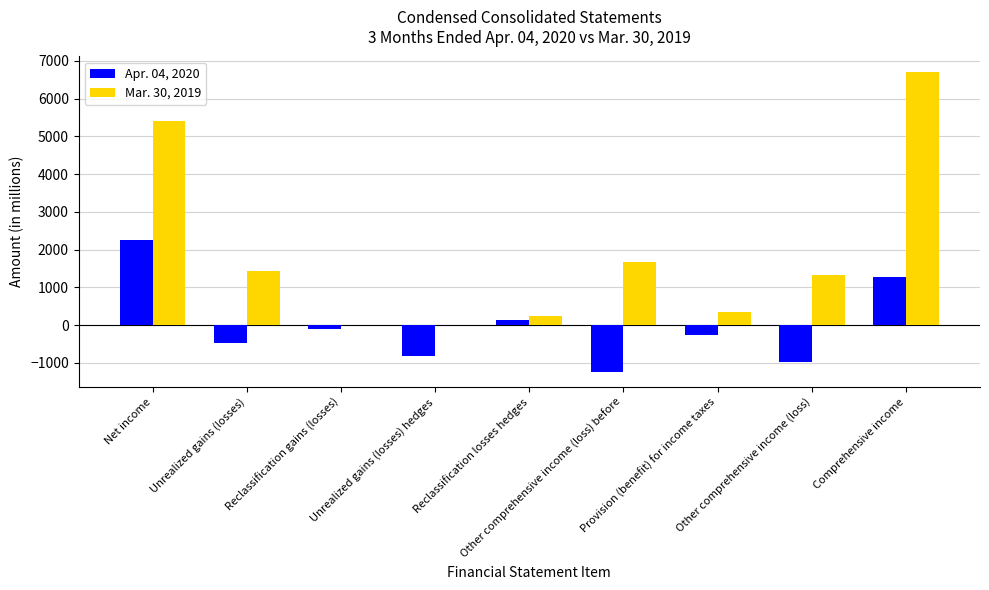

Which series has the largest total across all categories?

Mar. 30, 2019